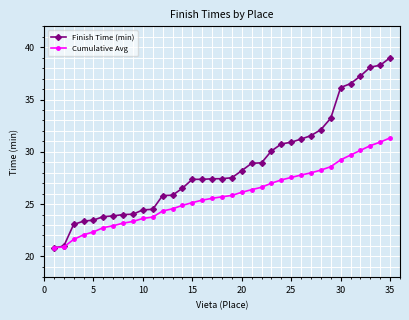

Which series has the widest spread of values?

Finish Time (min)